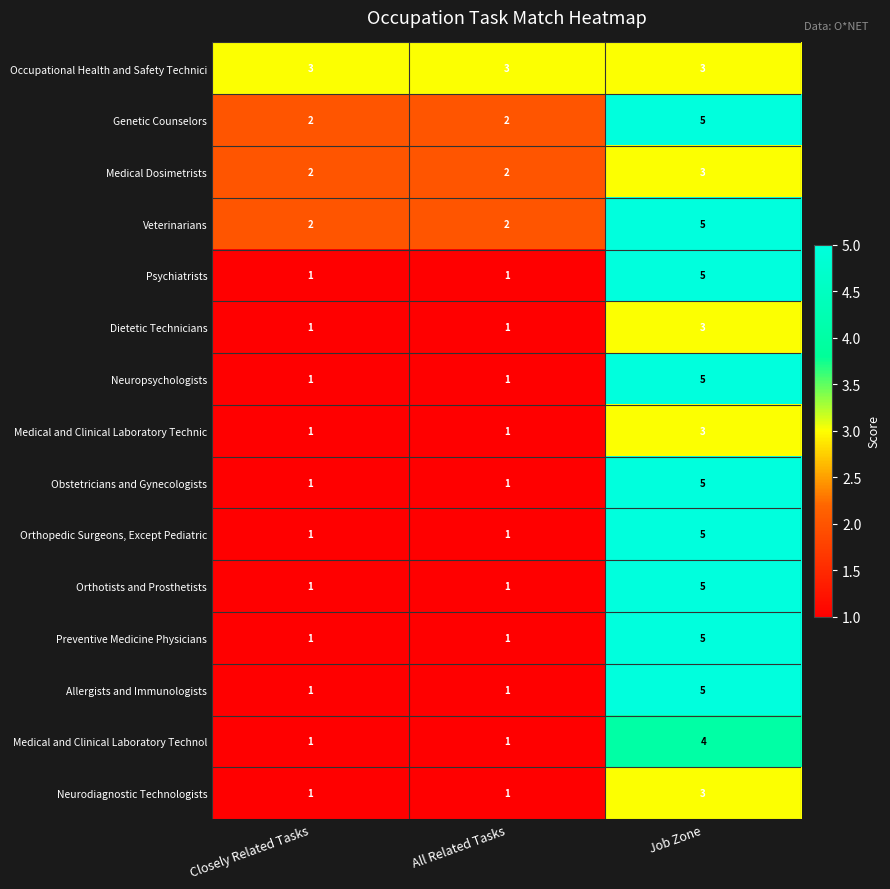

What is the greatest value displayed?

5